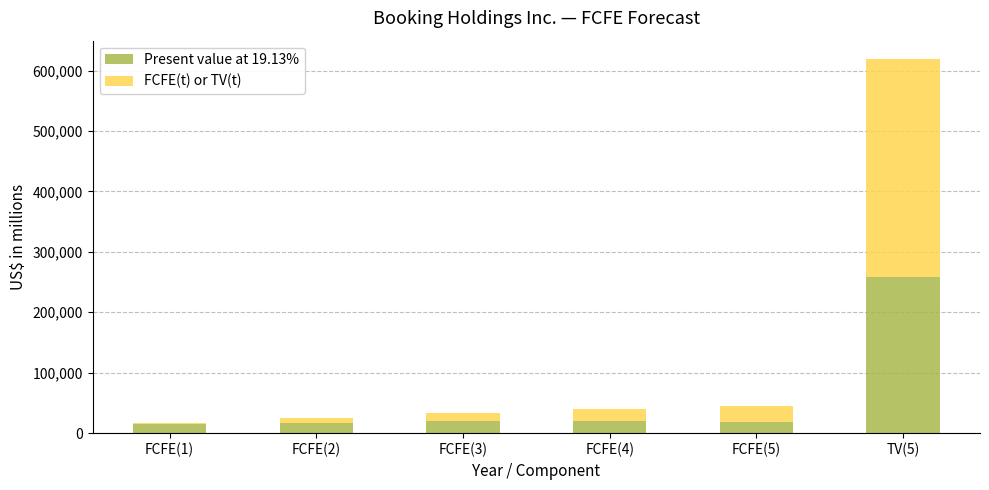

At which category is the sum across all series the highest?

TV(5)